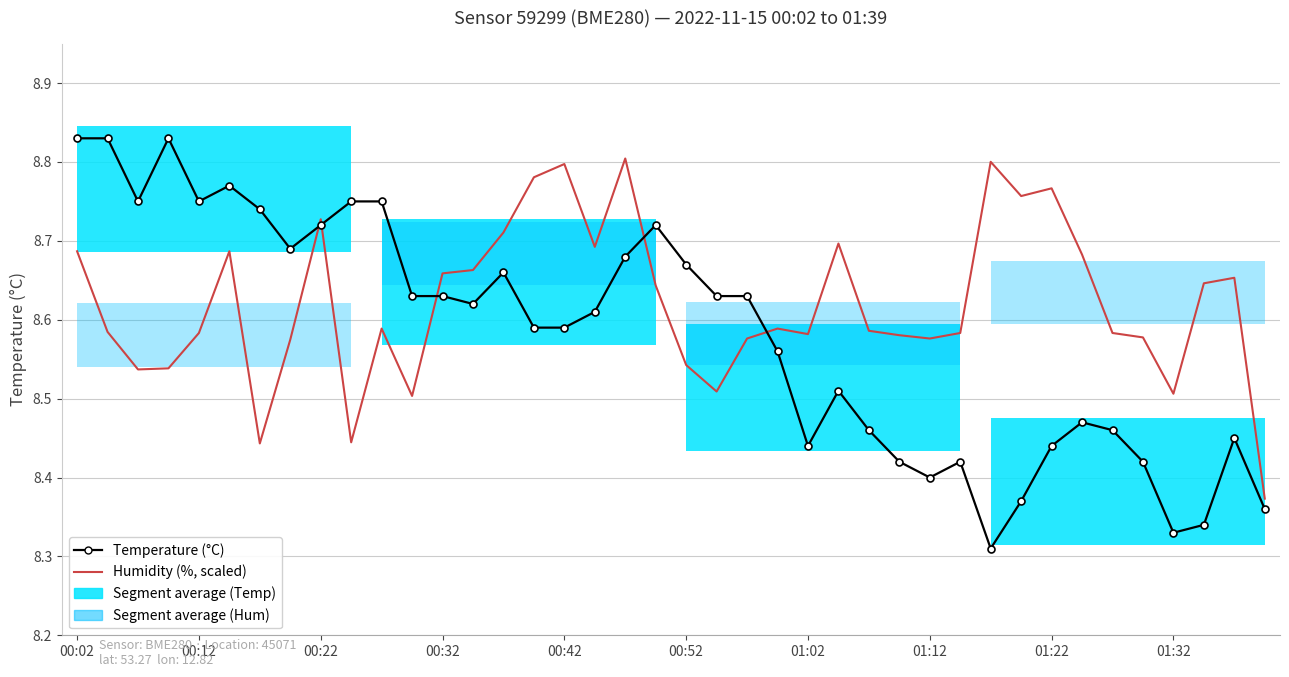

At which category is the sum across all series the highest?

00:02